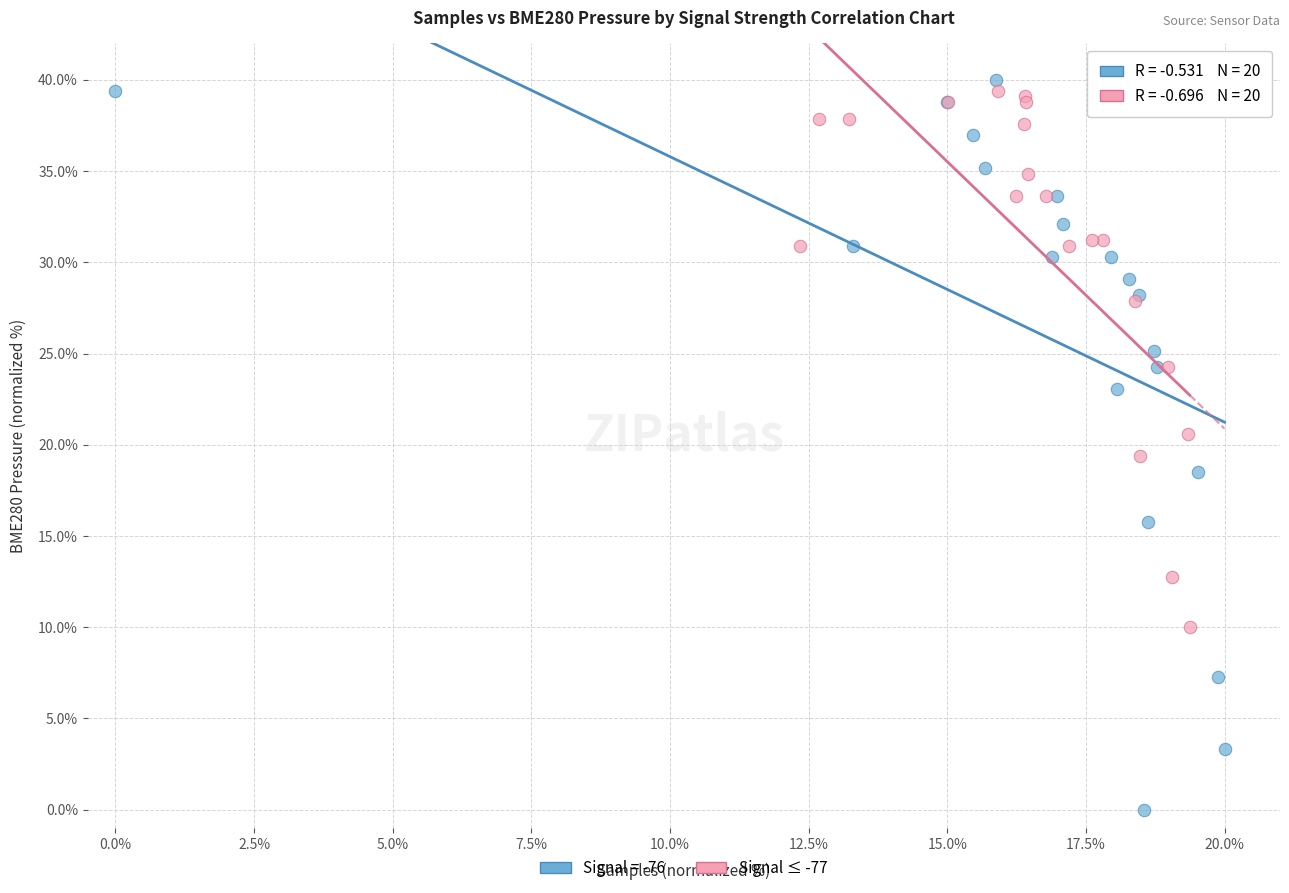

Which series has the widest spread of Y values?

Signal = -76